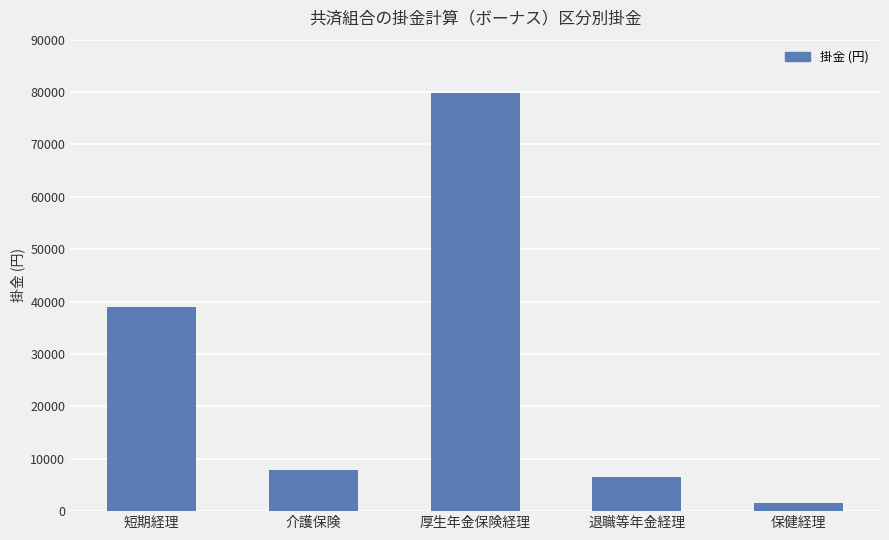

What is the sum of all values?

134773.7